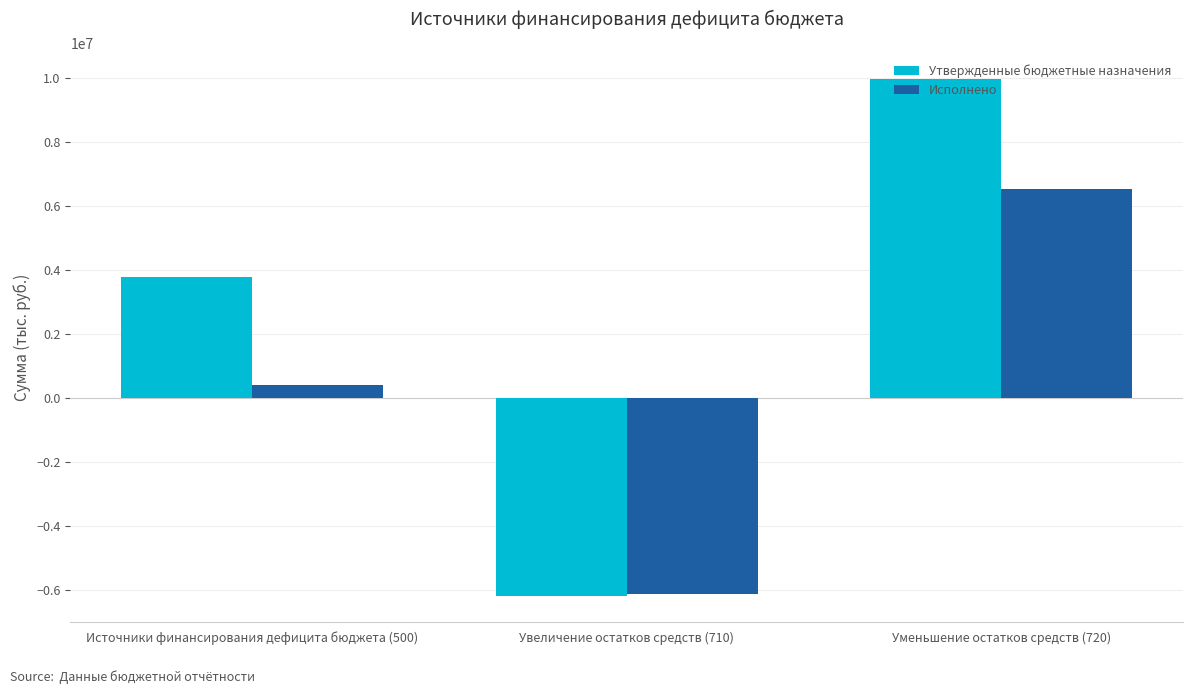

Rank the categories by Исполнено value from highest to lowest.

Уменьшение остатков средств (720), Источники финансирования дефицита бюджета (500), Увеличение остатков средств (710)